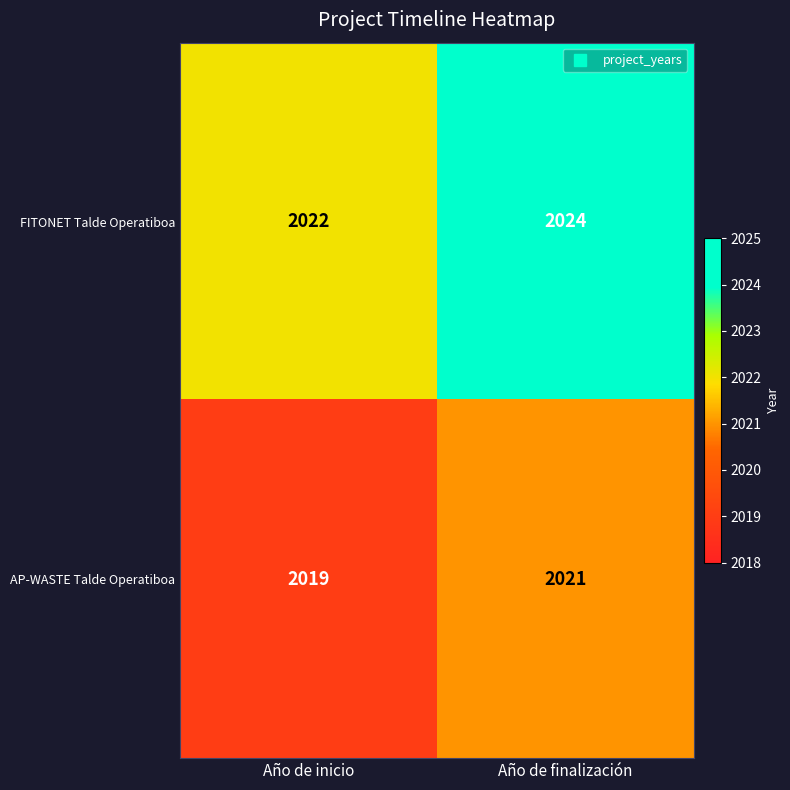

The value of AP-WASTE Talde Operatiboa at Año de finalización is 3105. True or false?

False